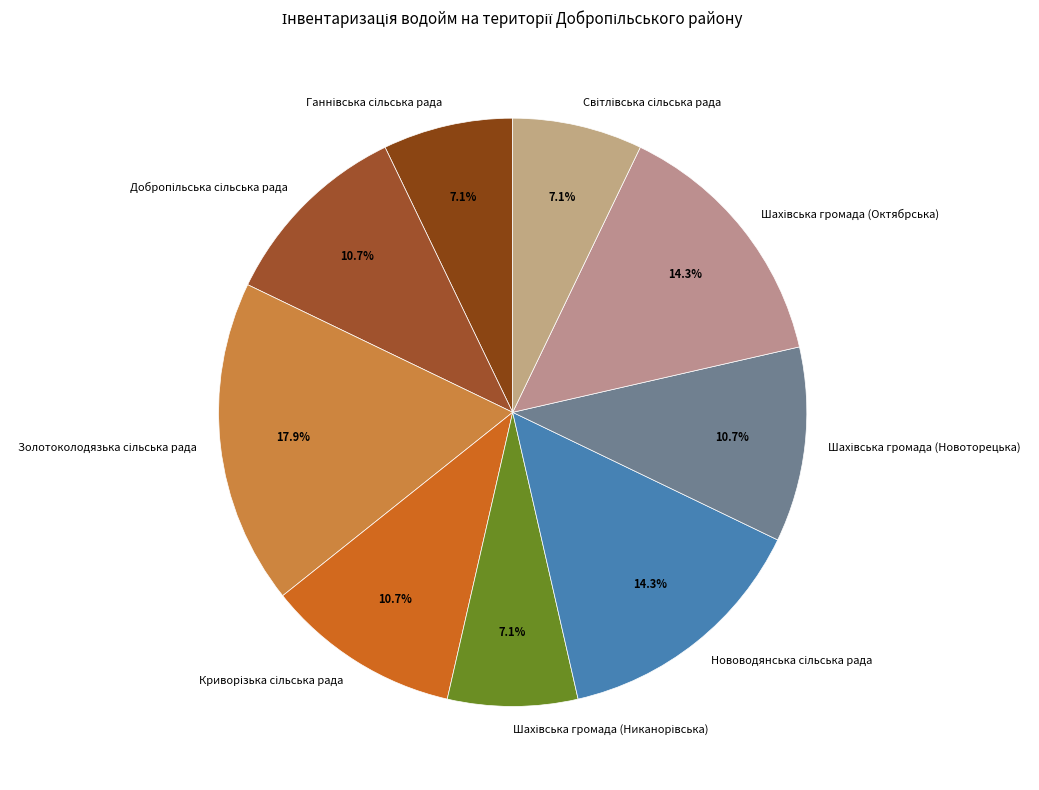

To the nearest percent, what is the average slice percentage?

11%